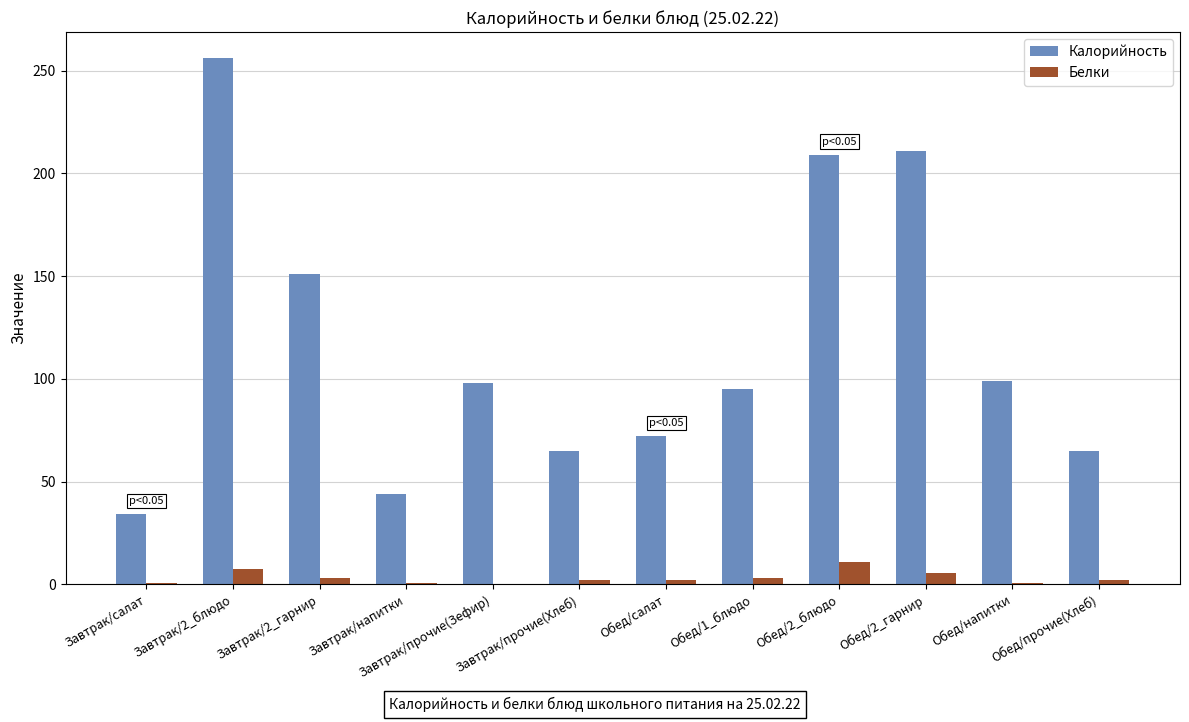

Are the bars grouped side by side (vs. stacked)?

Yes